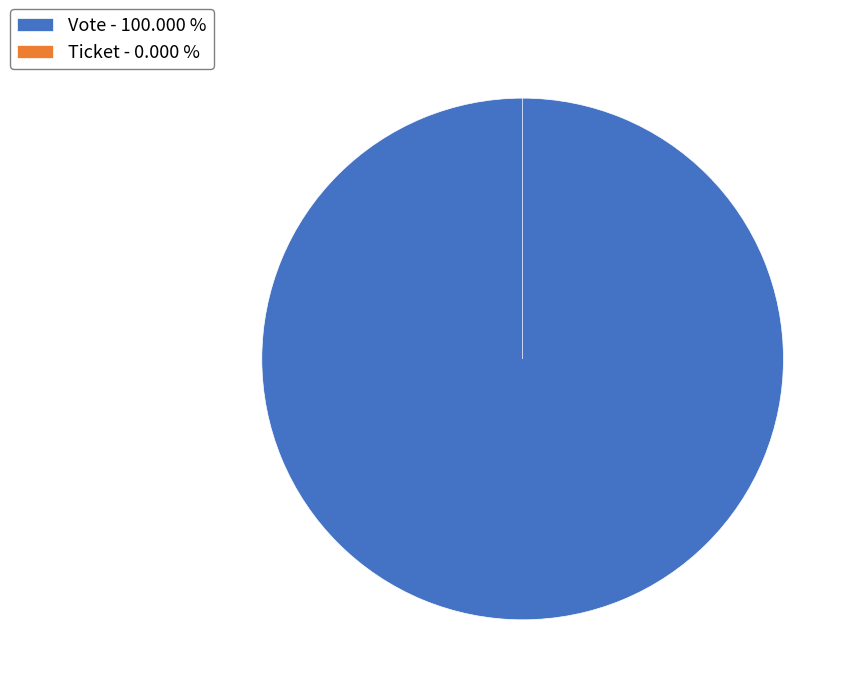

How much of the chart is everything except Ticket?

100.0%